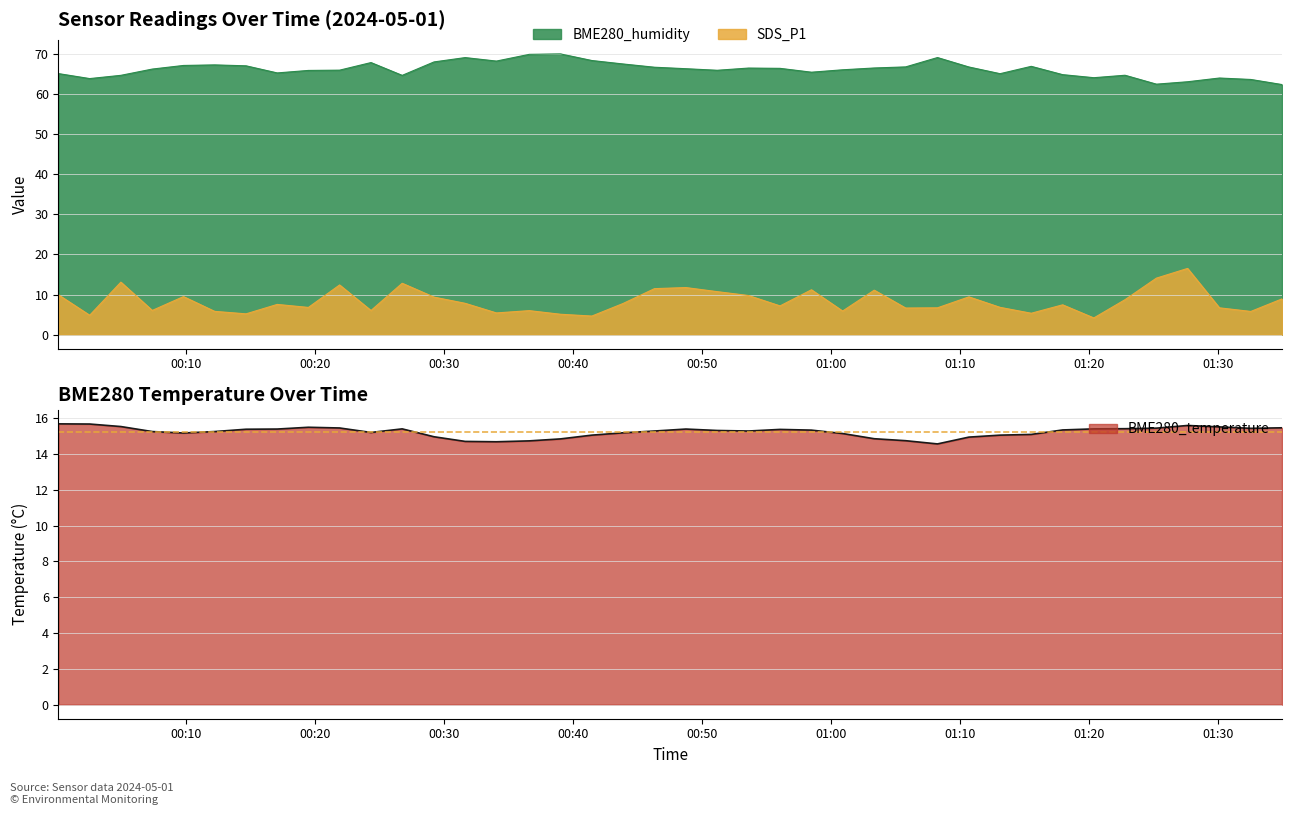

Rank the categories by BME280_humidity value from highest to lowest.

2024/05/01 00:39:03, 2024/05/01 00:36:38, 2024/05/01 01:08:16, 2024/05/01 00:31:40, 2024/05/01 00:41:29, 2024/05/01 00:34:05, 2024/05/01 00:29:15, 2024/05/01 00:24:22, 2024/05/01 00:43:54, 2024/05/01 00:12:15, 2024/05/01 00:09:50, 2024/05/01 00:14:41, 2024/05/01 01:15:32, 2024/05/01 01:05:48, 2024/05/01 01:10:42, 2024/05/01 00:46:20, 2024/05/01 01:03:22, 2024/05/01 00:53:37, 2024/05/01 00:56:04, 2024/05/01 00:48:46, 2024/05/01 00:07:25, 2024/05/01 01:00:55, 2024/05/01 00:21:56, 2024/05/01 00:51:12, 2024/05/01 00:19:31, 2024/05/01 00:58:30, 2024/05/01 00:17:06, 2024/05/01 00:00:09, 2024/05/01 01:13:07, 2024/05/01 01:17:58, 2024/05/01 01:22:48, 2024/05/01 00:04:59, 2024/05/01 00:26:47, 2024/05/01 01:20:23, 2024/05/01 01:30:07, 2024/05/01 00:02:34, 2024/05/01 01:32:33, 2024/05/01 01:27:39, 2024/05/01 01:25:14, 2024/05/01 01:34:58